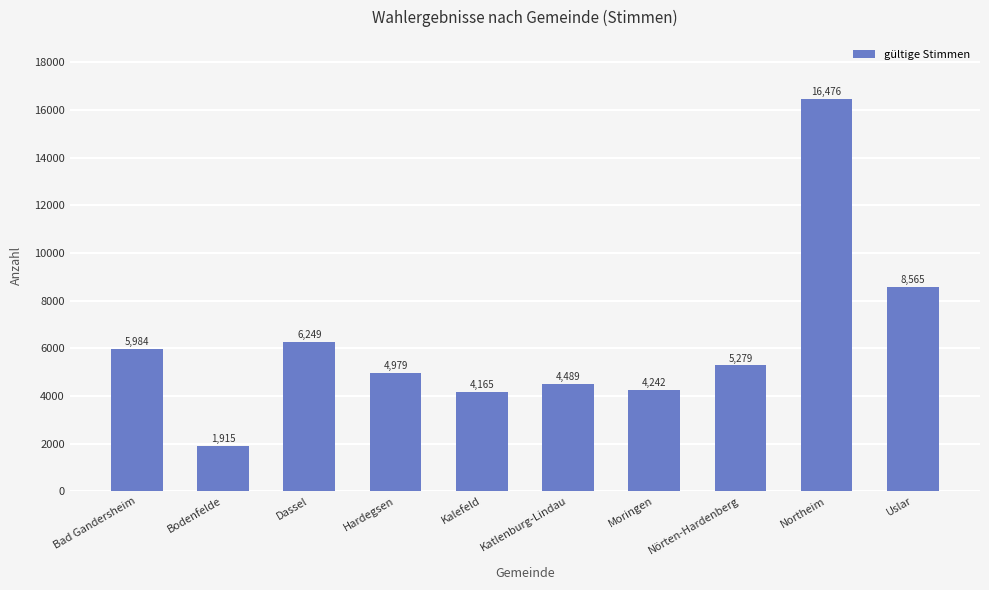

What is the approximate value at Nörten-Hardenberg?

5279